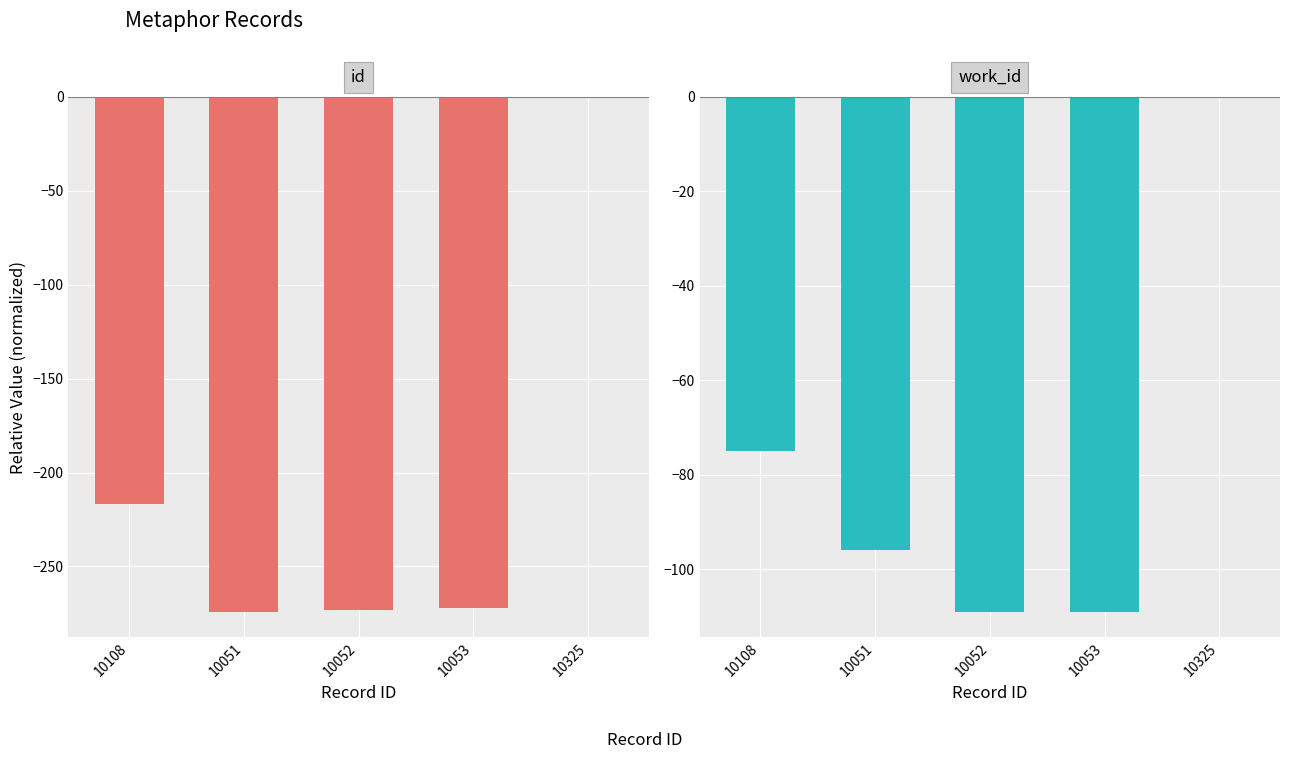

How many series are shown in this chart?

2